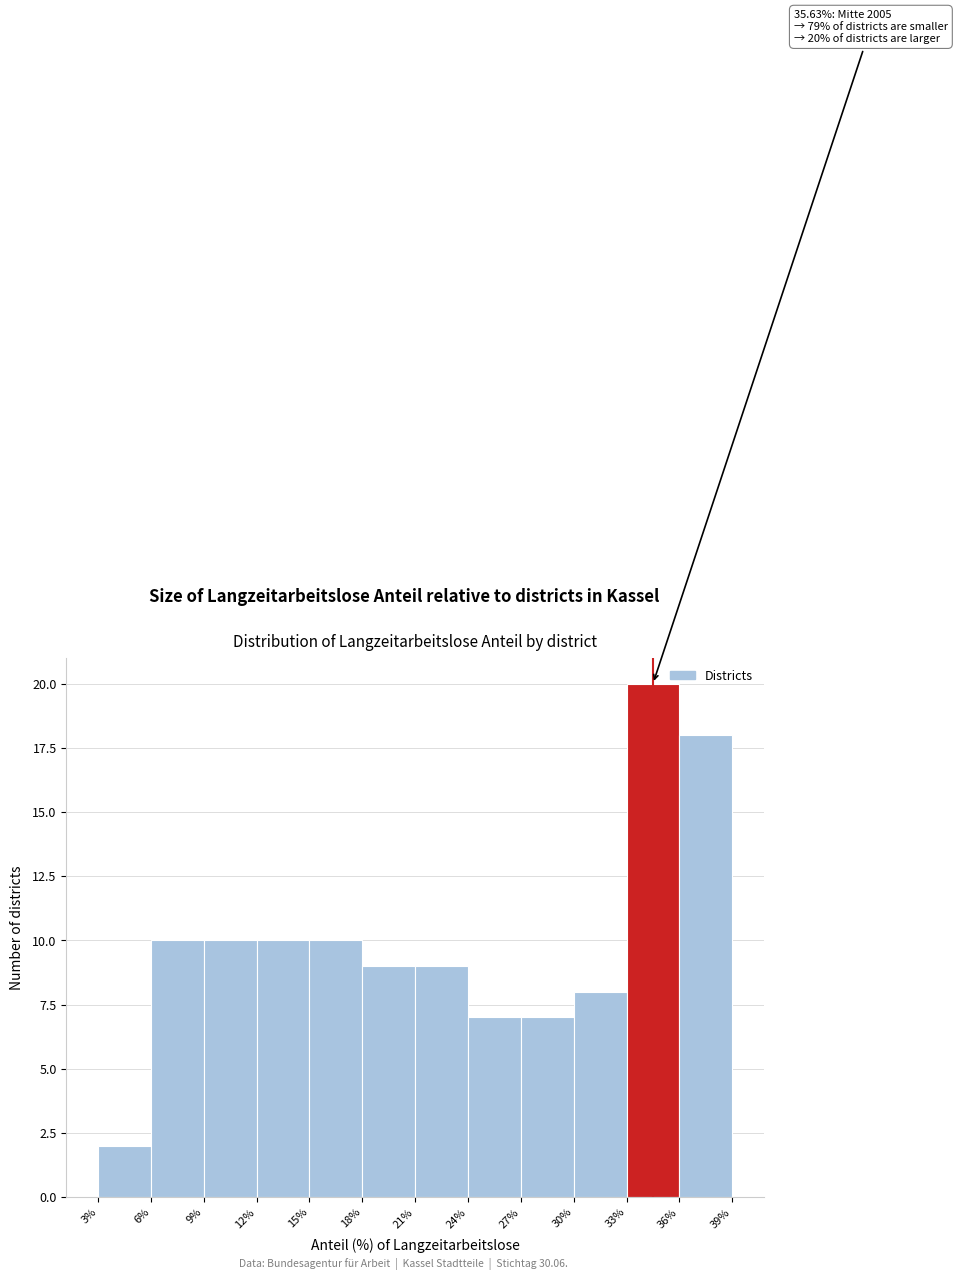

Which range on the x-axis has the tallest bar?

33% to 36%